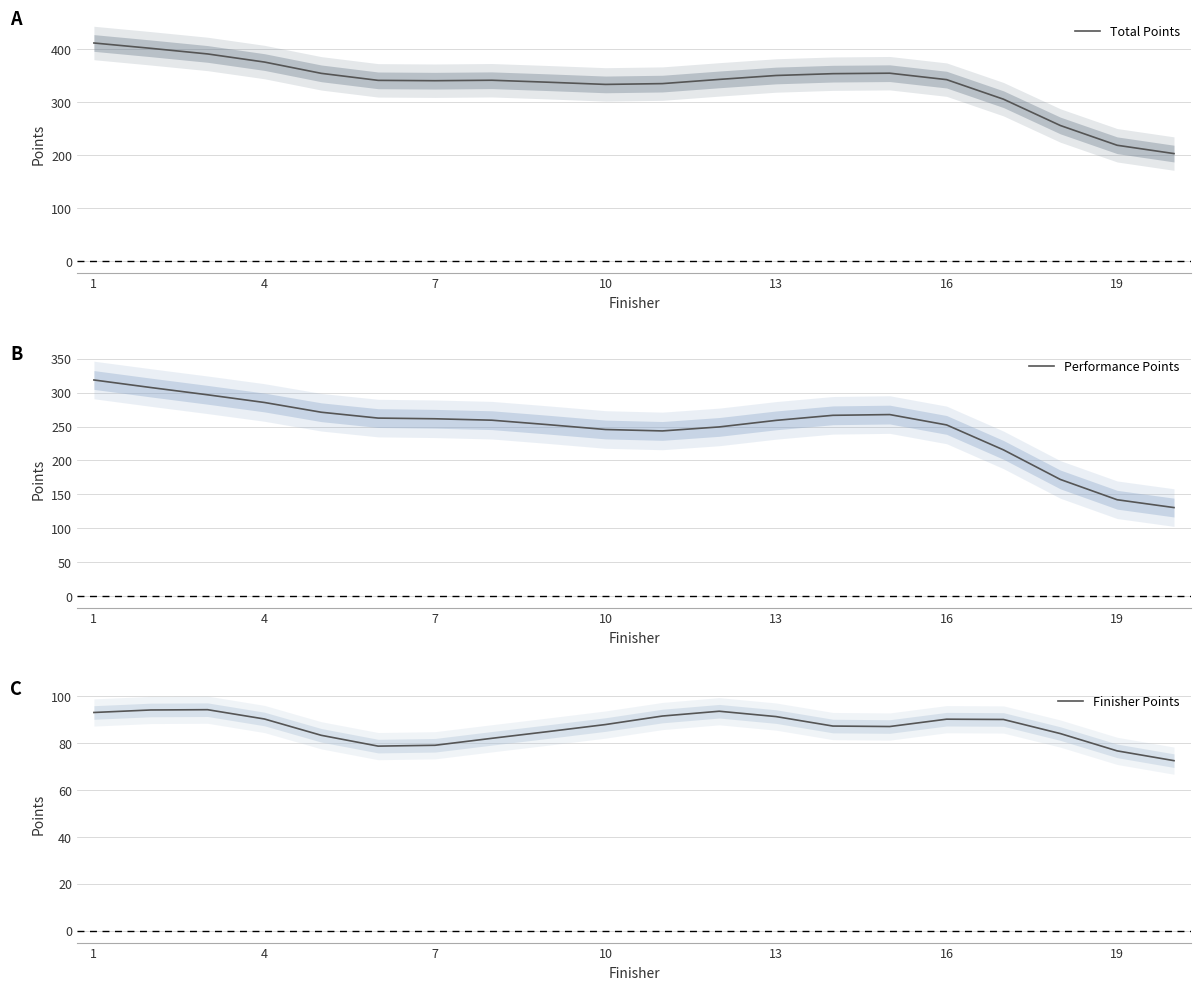

Which series has the largest total across all categories?

Total Points